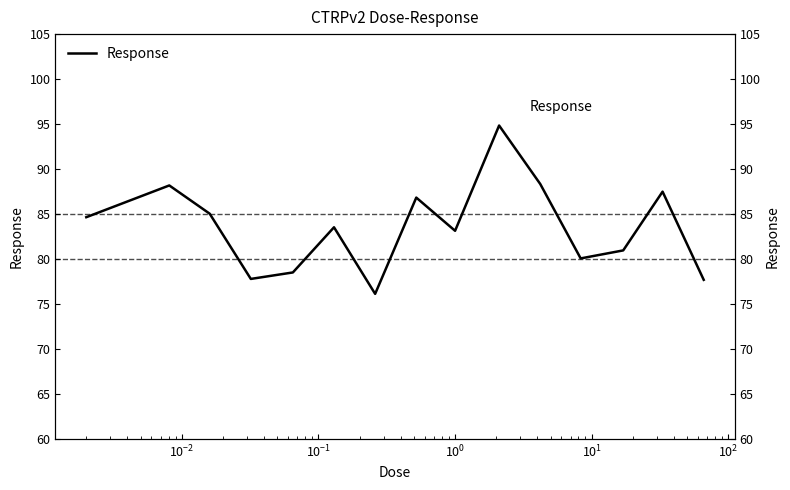

How many interior local peaks (higher than both neighbors) does the data have?

5